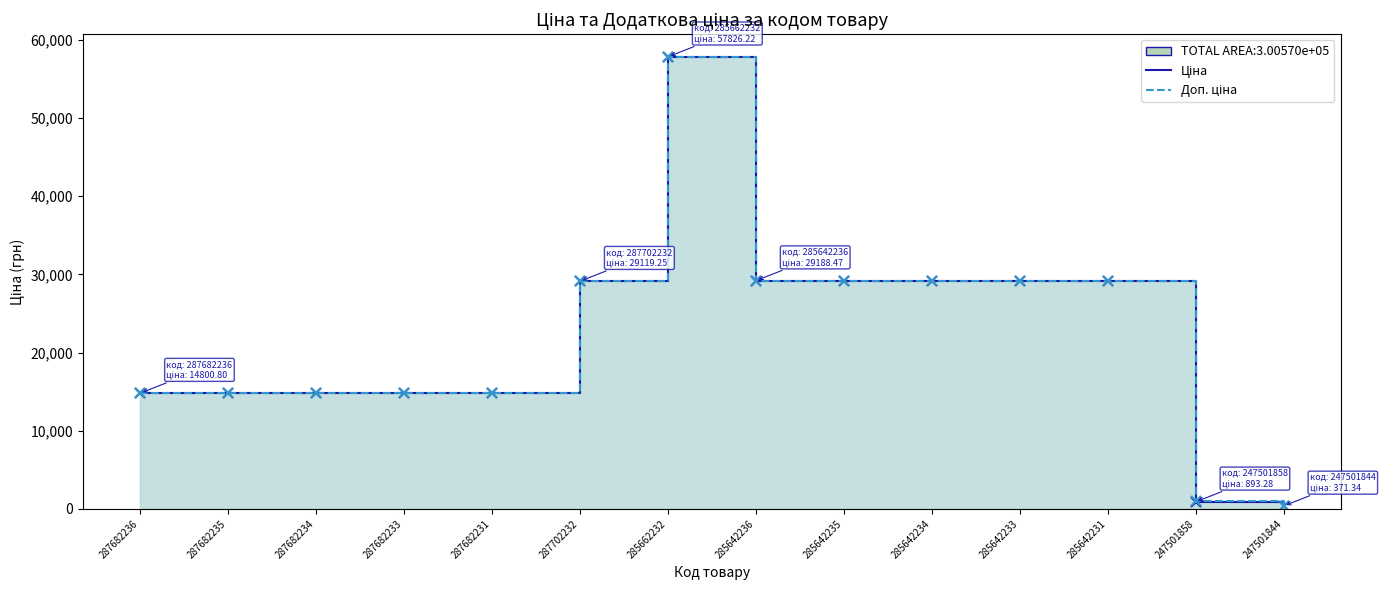

Reading right to left, list all the values displayed in this chart.

Ціна: 371.3	893.3	29188.5	29188.5	29188.5	29188.5	29188.5	57826.2	29119.2	14800.8	14800.8	14800.8	14800.8	14800.8
Доп. ціна: 426.0	1023.7	29188.5	29188.5	29188.5	29188.5	29188.5	57826.2	29119.2	14800.8	14800.8	14800.8	14800.8	14800.8